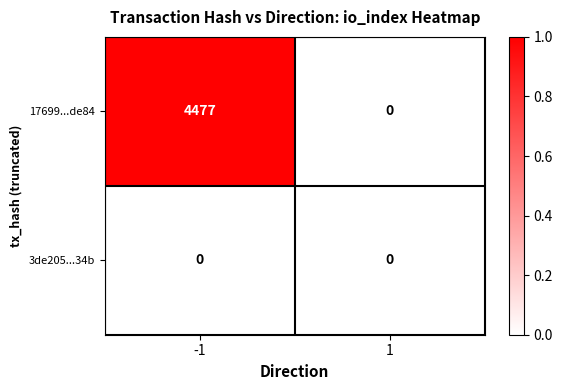

The 17699...de84 series shows 0 at 1. True or false?

True